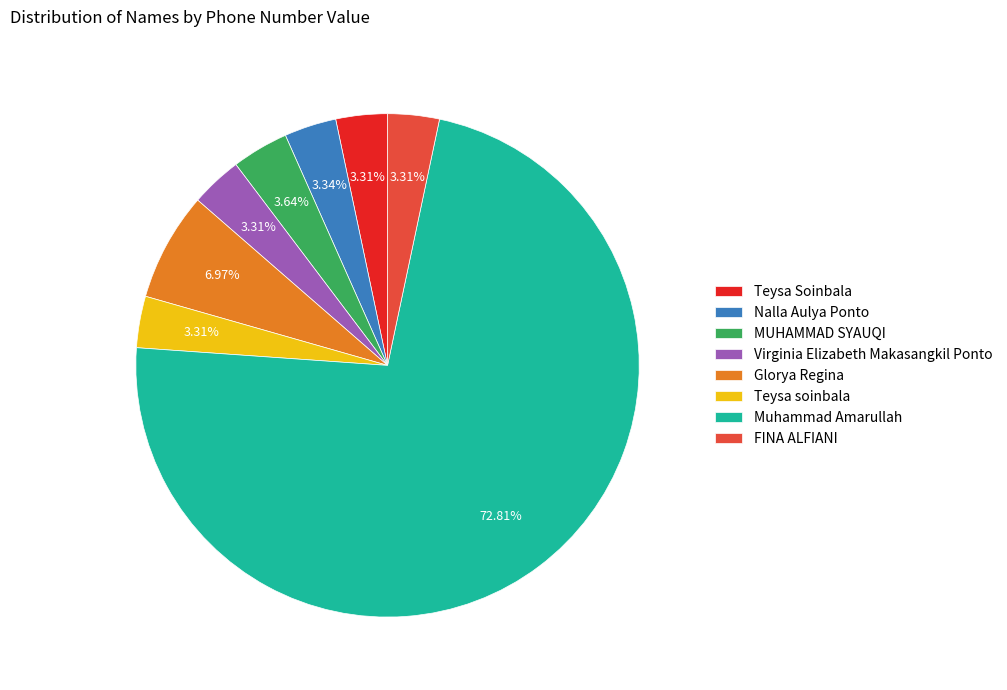

Approximately how many times larger is the value at Nalla Aulya Ponto compared to MUHAMMAD SYAUQI?

0.9